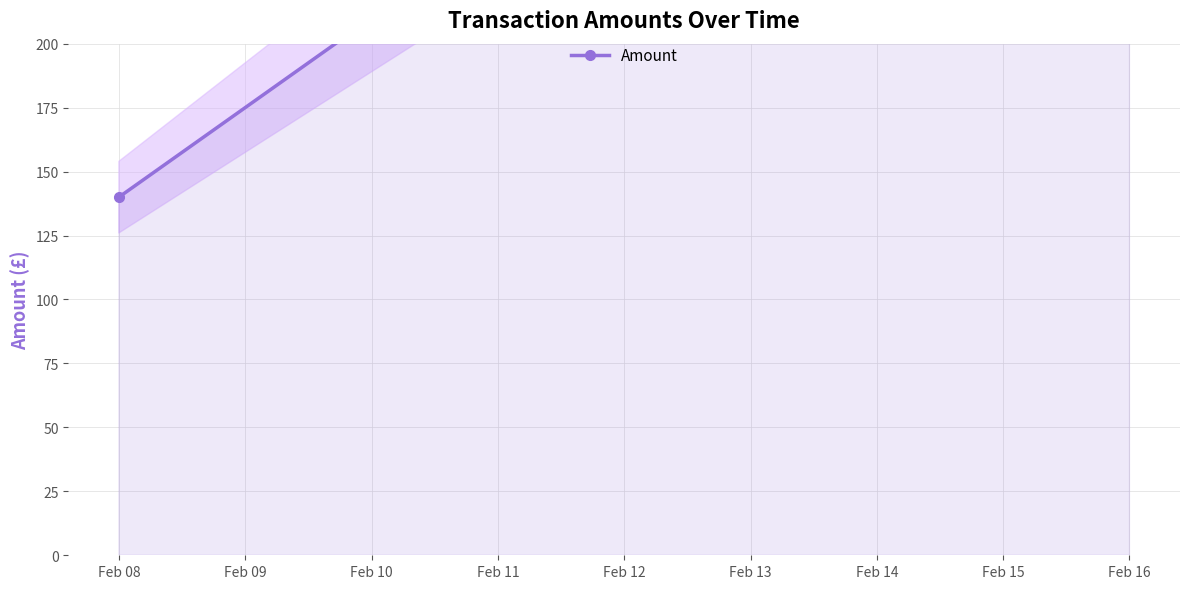

How many values are below 420?

1